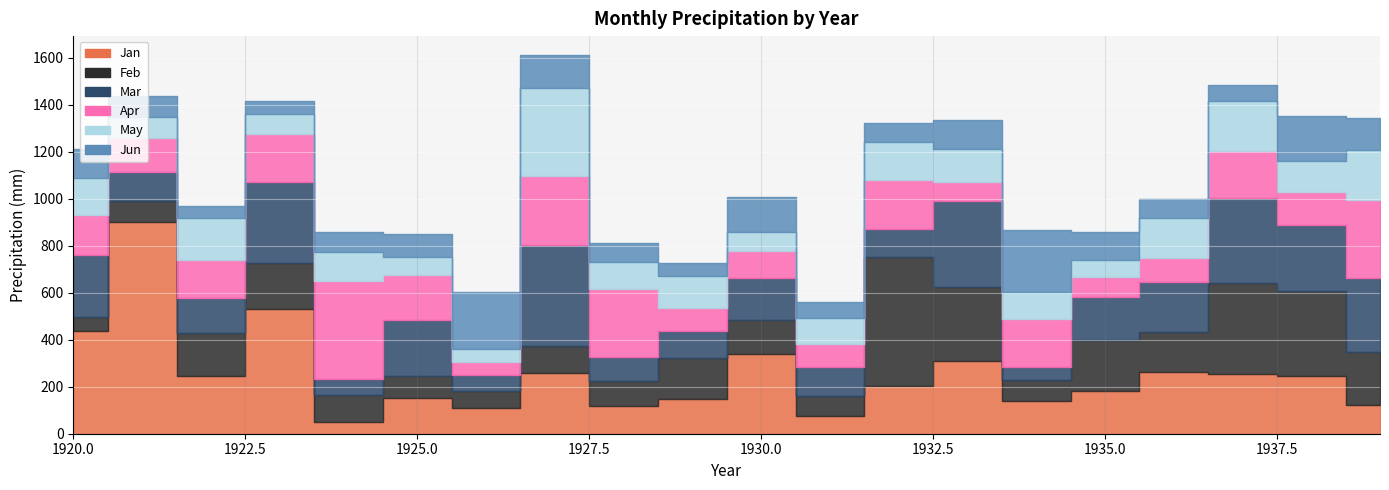

After their last crossing, which series has the higher values: Apr or Jun?

Apr